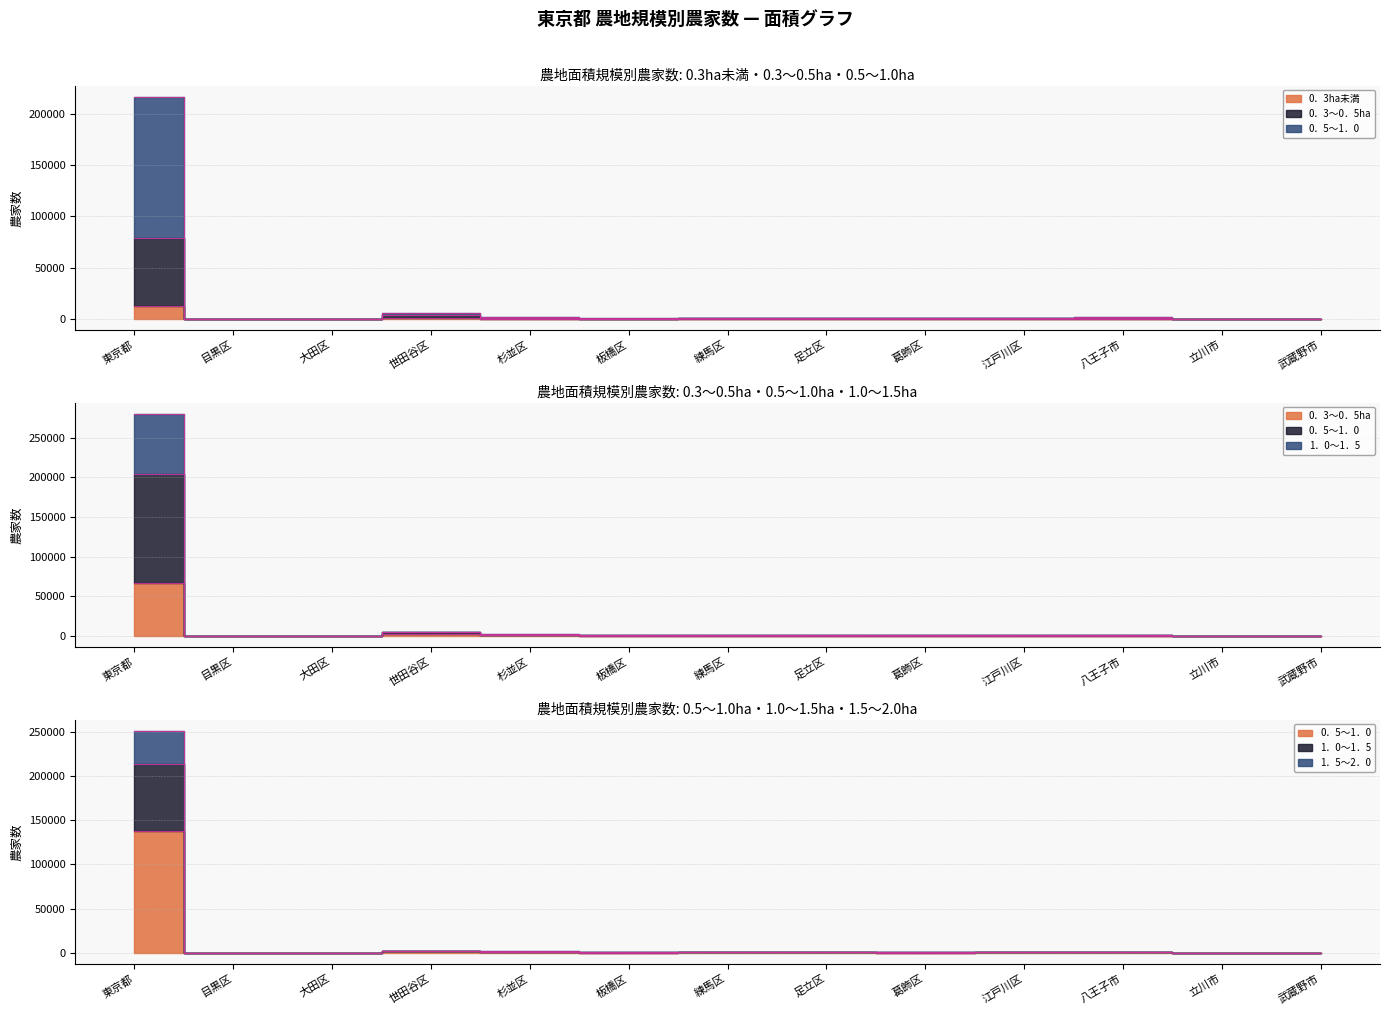

How many values in the 0．3ha未満 series are below 160?

6